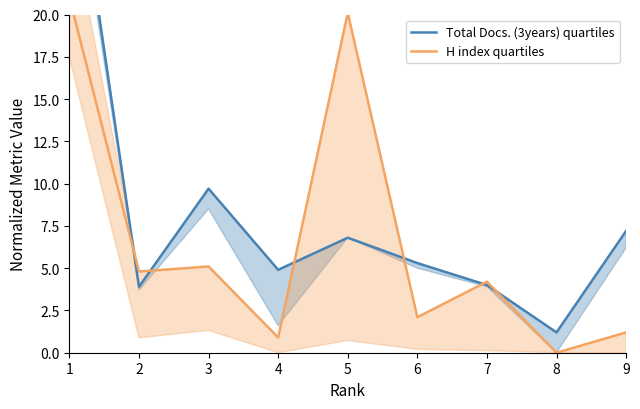

How many distinct data groups are displayed?

2